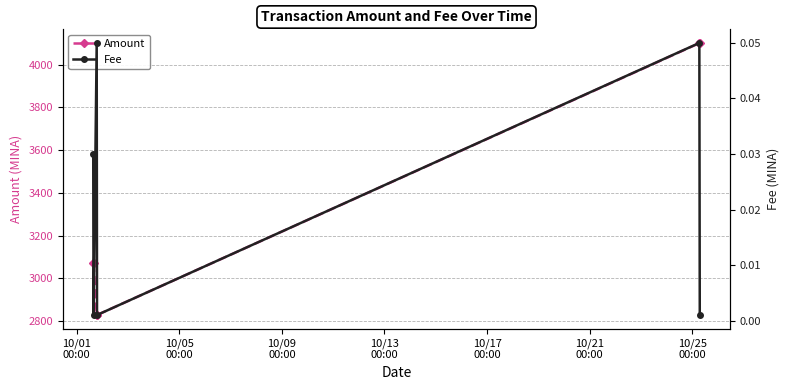

True or false: Amount has more than 2 points higher than both neighbors.

False